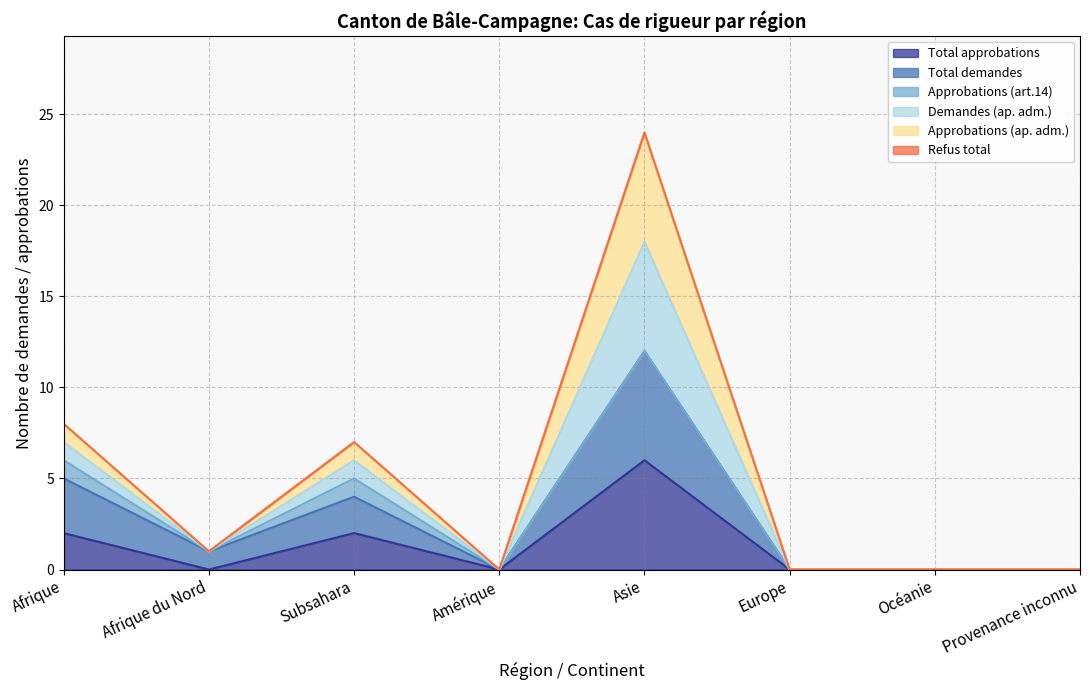

True or false: Approbations (ap. adm.) has more than 2 interior local peaks.

False